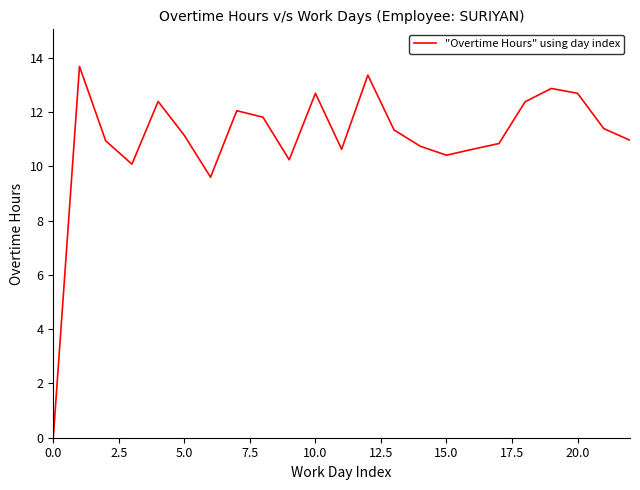

What is the greatest value displayed?

13.7